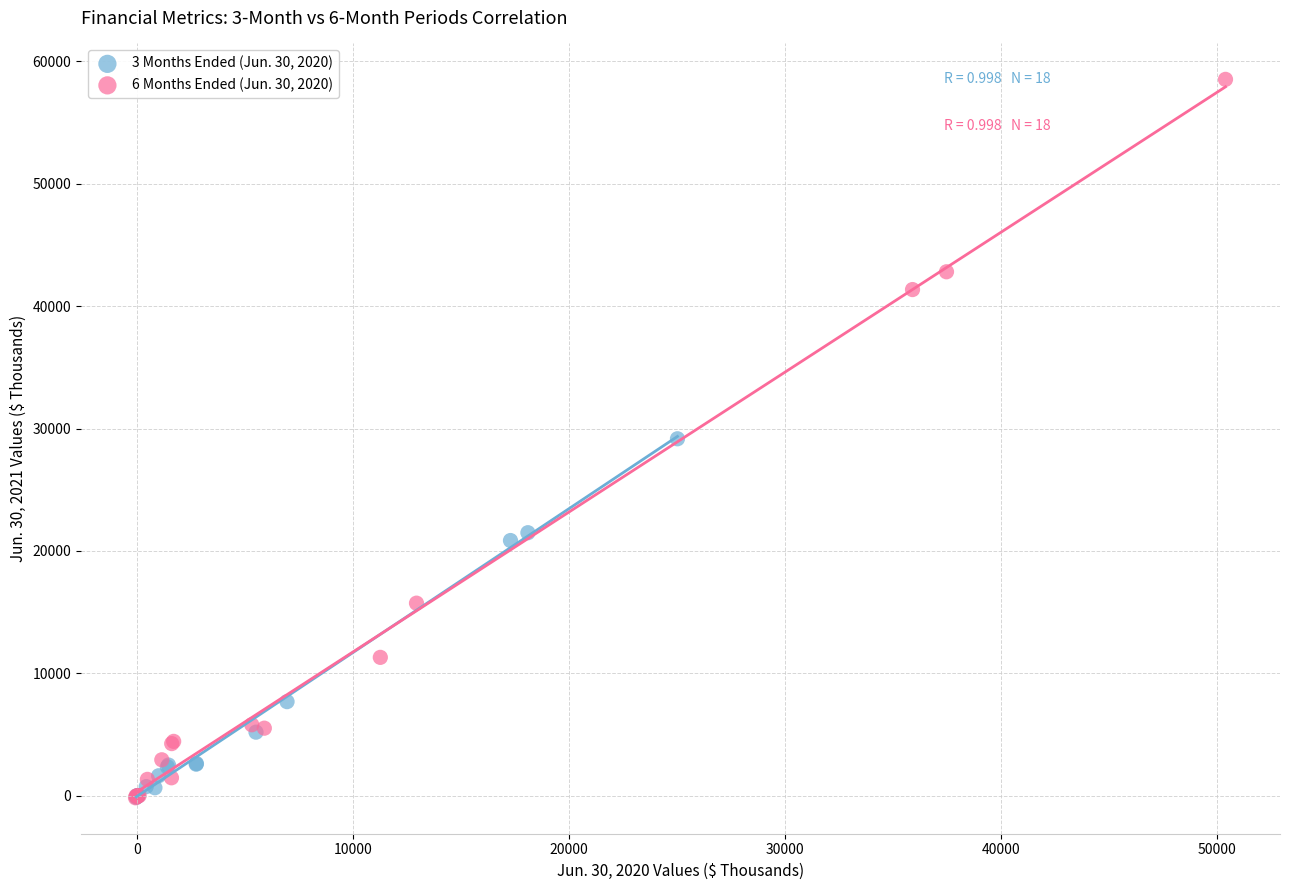

Which series has the widest spread of Y values?

6 Months Ended (Jun. 30, 2020)